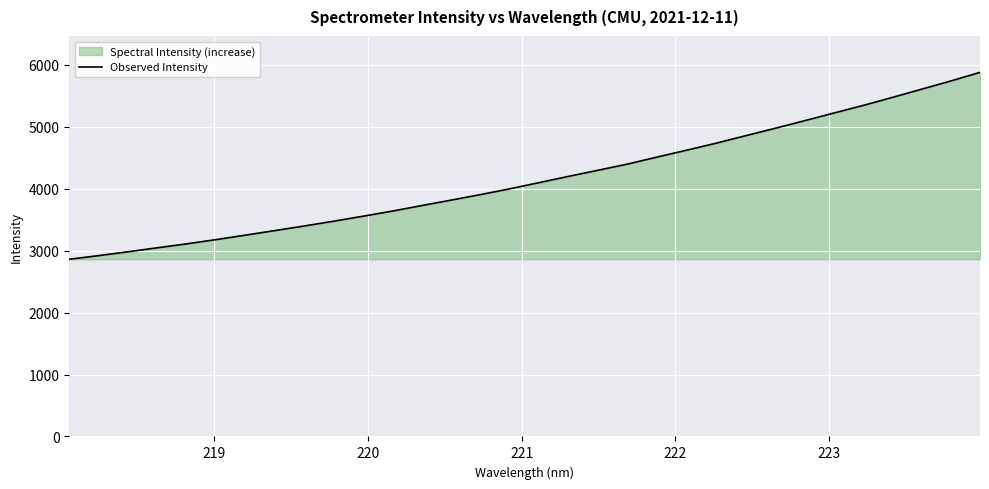

What is the value of the 30th point from the left?

5607.3